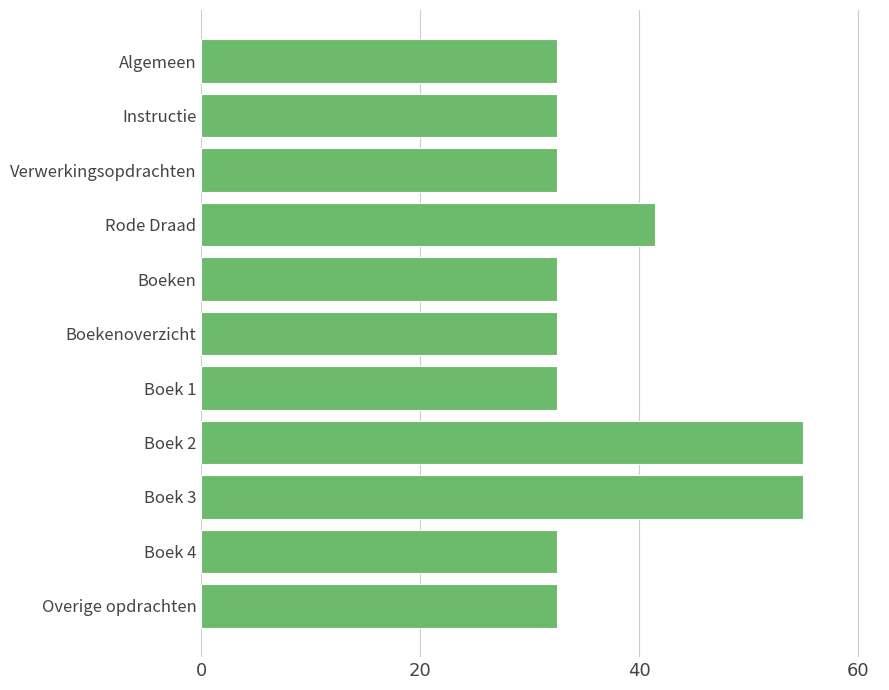

What is the label of the 10th bar from the top?

Boek 4